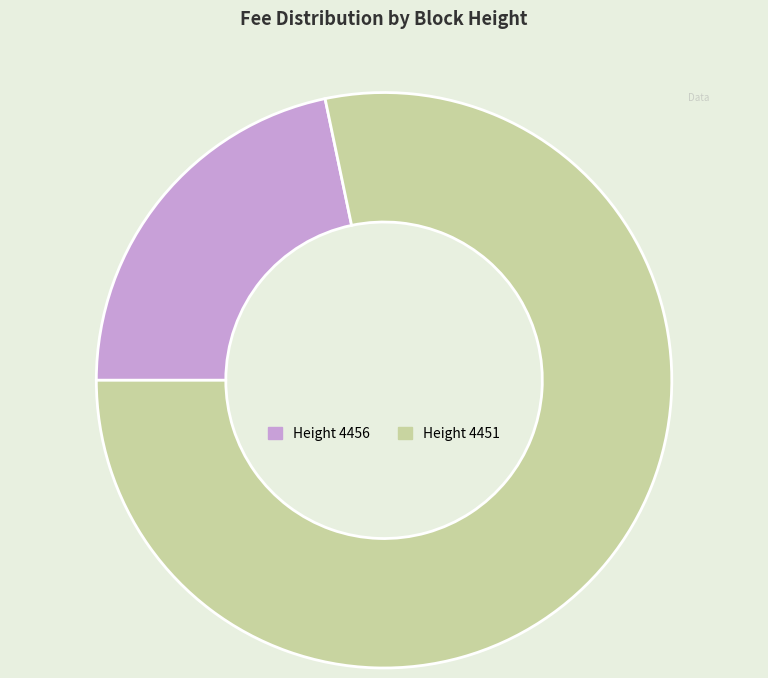

Is there any slice that represents more than half of the pie?

Yes